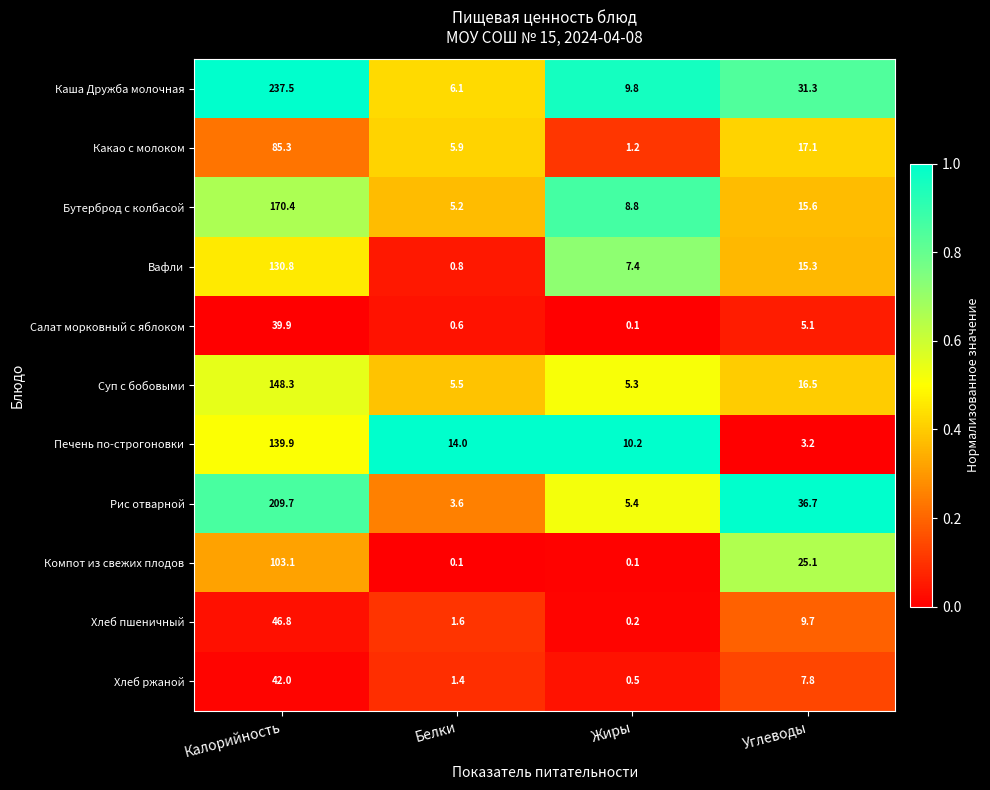

True or false: Какао с молоком has a value of 5.9 at Белки.

True